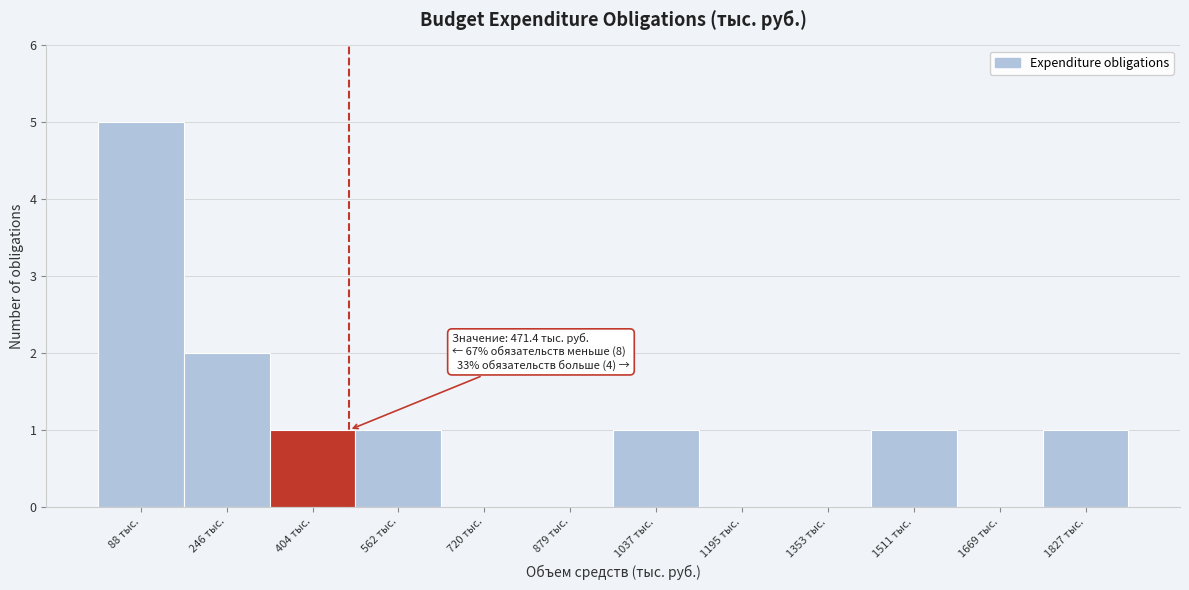

Over which range of the x-axis is the bar tallest?

0 to 160